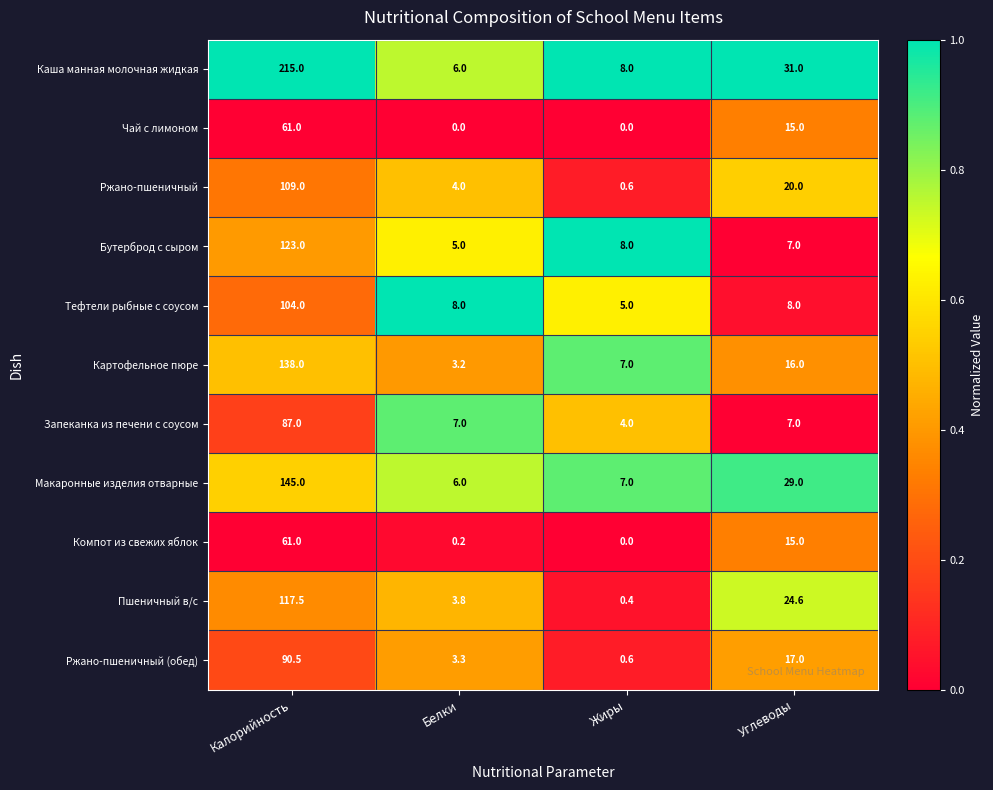

At which category does the chart reach its peak across all series?

Калорийность